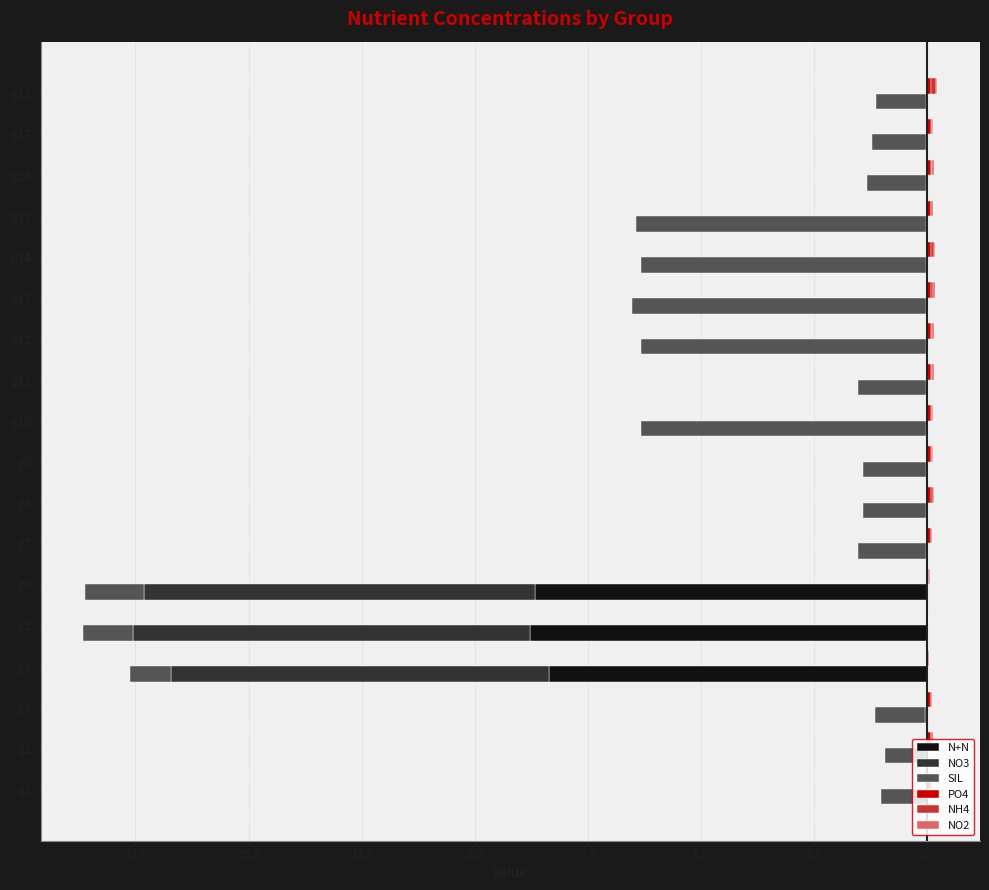

Reading left to right, what are all the values shown in this chart?

N+N: 0.0	0.0	-0.0	-8.4	-8.8	-8.7	0.0	0.0	0.0	-0.0	-0.0	-0.0	-0.0	-0.0	-0.0	-0.0	-0.0	-0.0
NO3: -0.0	-0.0	-0.0	-8.3	-8.8	-8.7	-0.0	-0.0	-0.0	-0.0	-0.0	-0.0	-0.0	-0.0	-0.0	-0.0	-0.0	-0.0
SIL: -1.0	-0.9	-1.1	-0.9	-1.1	-1.3	-1.5	-1.4	-1.4	-6.3	-1.5	-6.3	-6.5	-6.3	-6.4	-1.3	-1.2	-1.1
PO4: 0.1	0.1	0.1	0.0	0.0	0.0	0.1	0.1	0.1	0.1	0.1	0.1	0.1	0.1	0.1	0.1	0.1	0.1
NH4: 0.0	0.0	0.0	0.0	0.0	0.0	0.0	0.1	0.0	0.0	0.0	0.0	0.1	0.1	0.0	0.0	0.0	0.1
NO2: 0.0	0.0	0.0	0.0	0.0	0.0	0.0	0.0	0.0	0.0	0.0	0.0	0.0	0.0	0.0	0.0	0.0	0.0